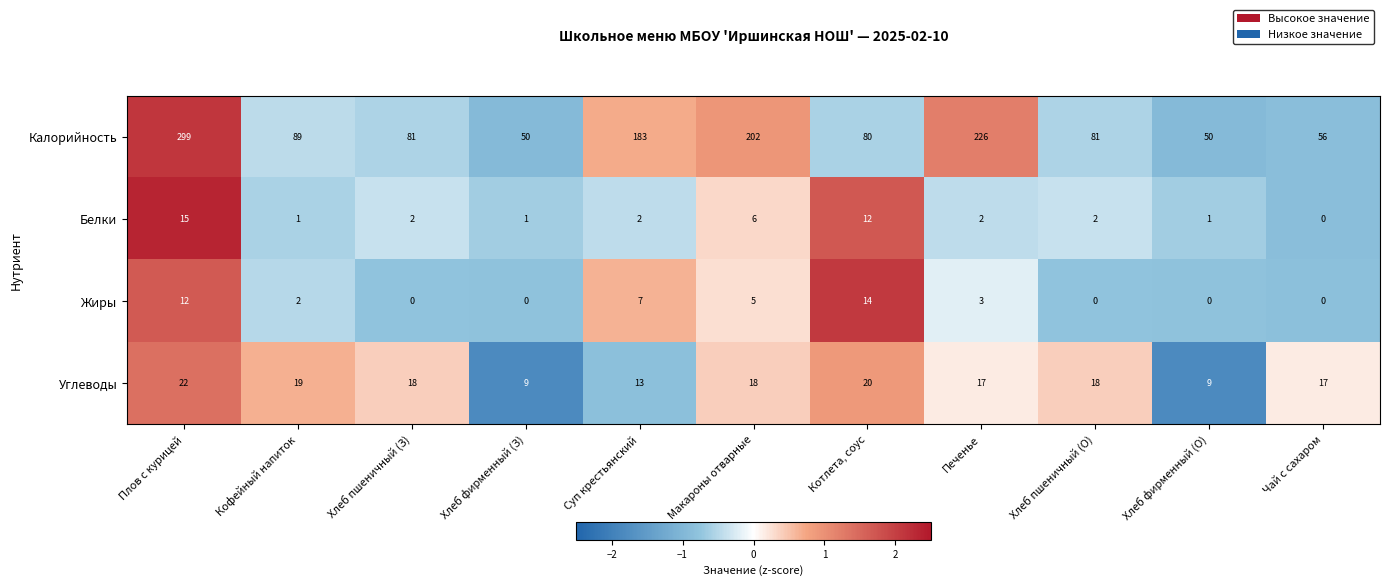

At which category is the sum across all series the highest?

Плов с курицей